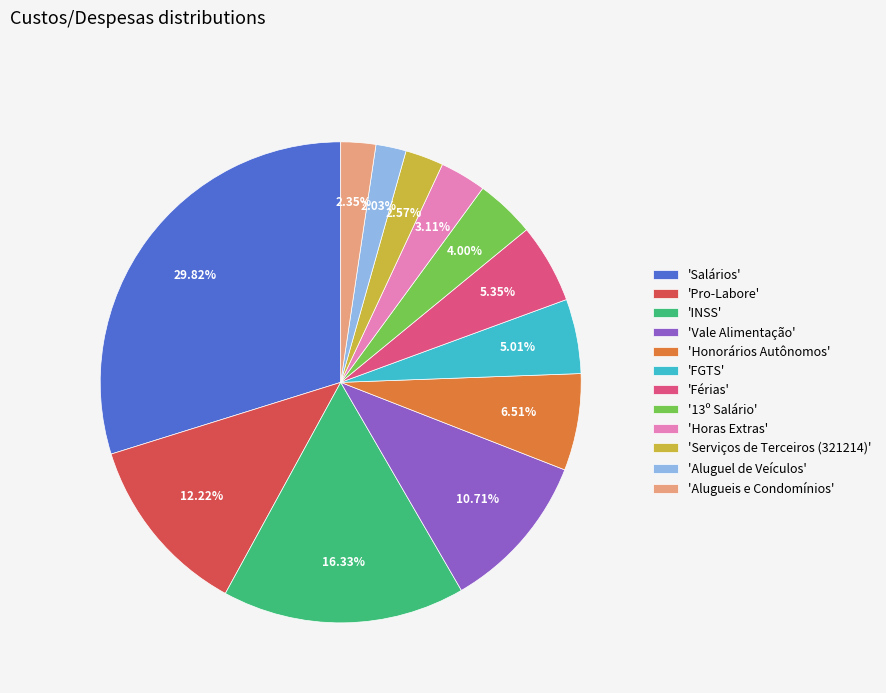

What is the ratio of the value at 'Serviços de Terceiros (321214)' to the value at 'Aluguel de Veículos'?

1.3